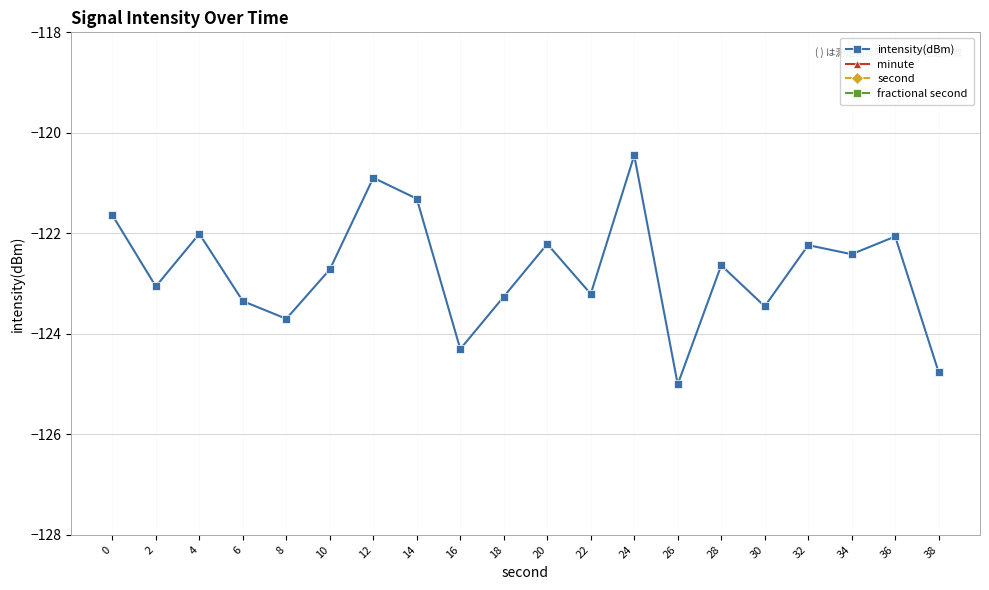

True or false: fractional second and intensity(dBm) cross at least once.

False